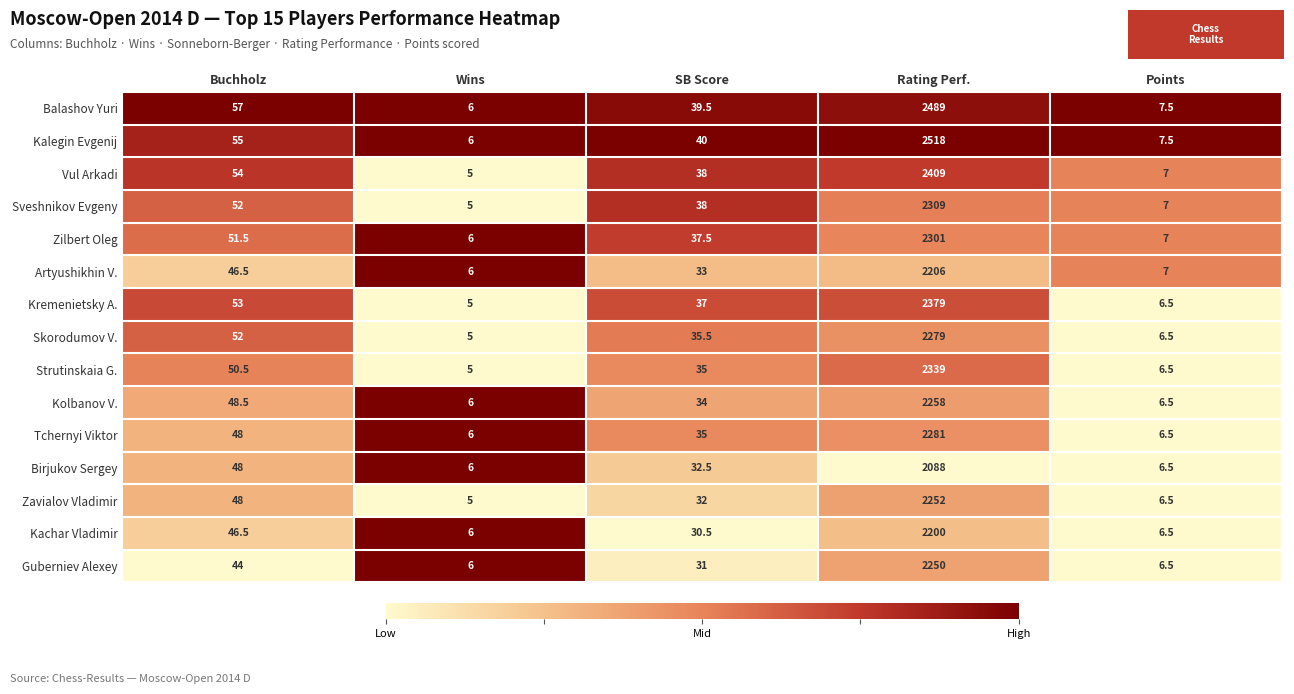

True or false: Tchernyi Viktor has a value of 32.9 at Buchholz.

False